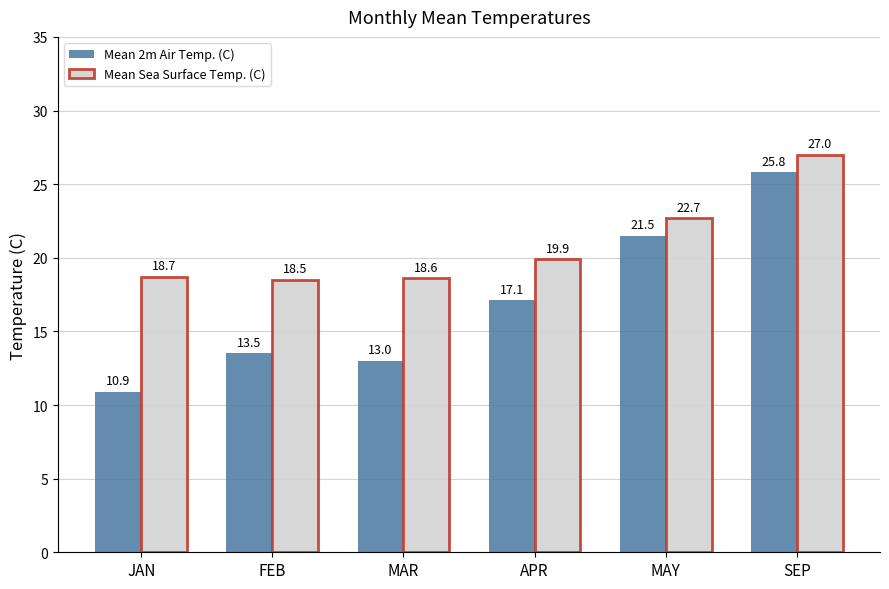

Which series has the widest spread of values?

Mean 2m Air Temp. (C)